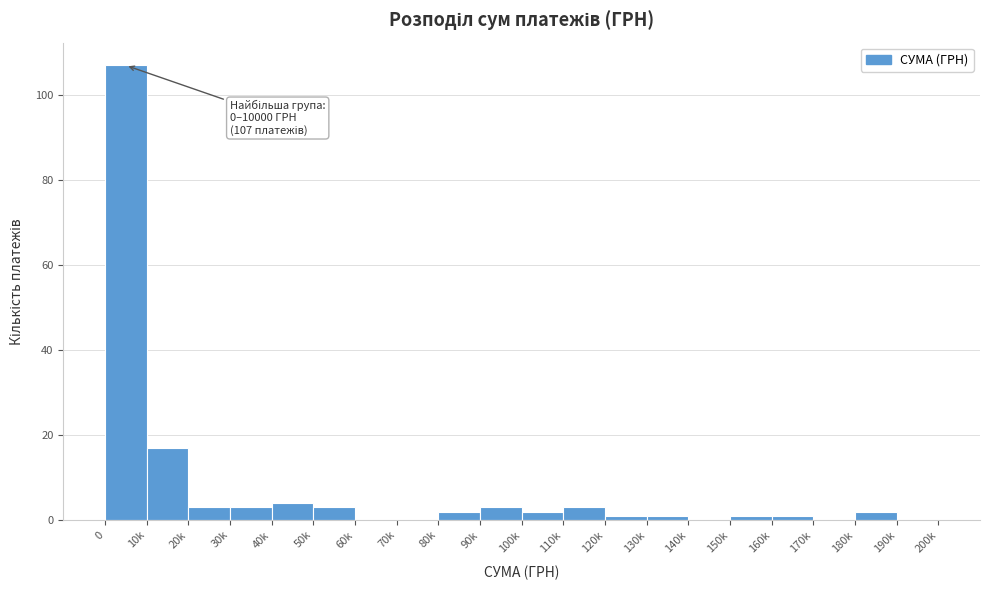

Reading left to right, list all the values displayed in this chart.

0=107	10k=17	20k=3	30k=3	40k=4	50k=3	60k=0	70k=0	80k=2	90k=3	100k=2	110k=3	120k=1	130k=1	140k=0	150k=1	160k=1	170k=0	180k=2	190k=0